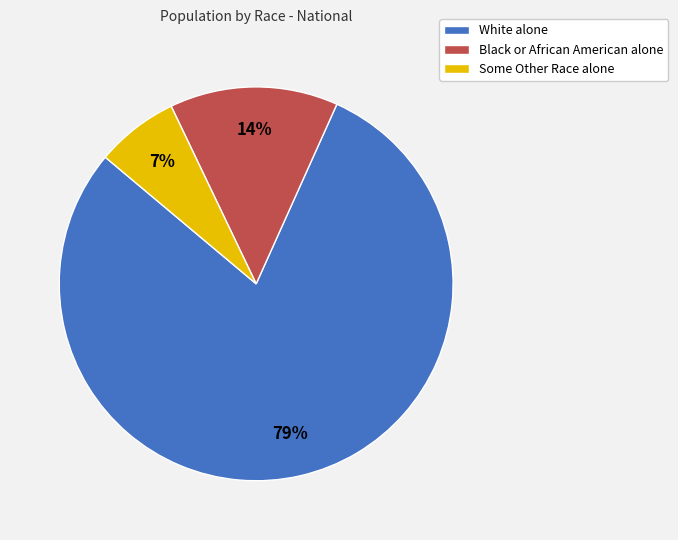

Rank the categories by value from lowest to highest.

Some Other Race alone, Black or African American alone, White alone